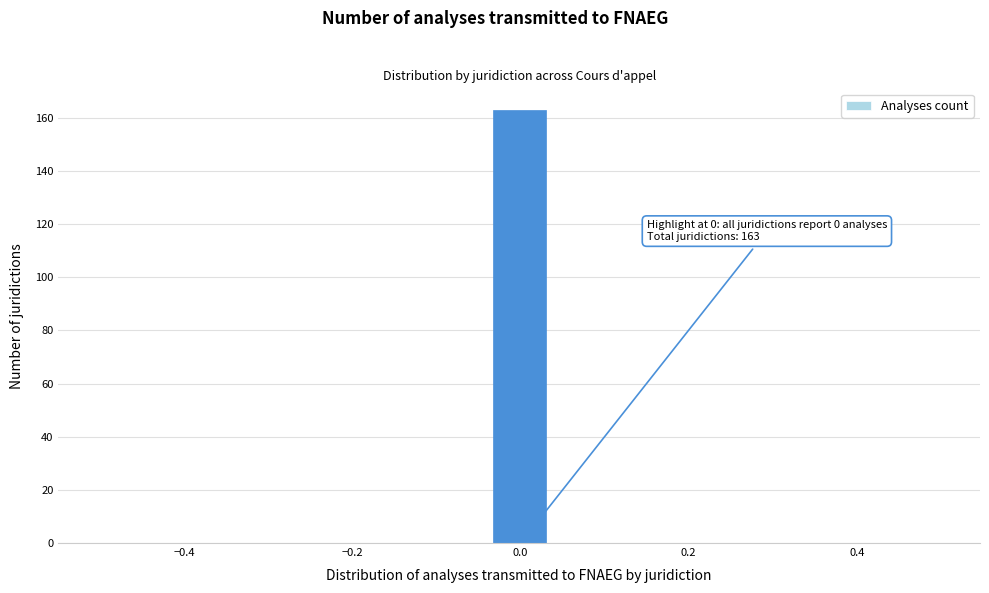

Read against the x-axis, roughly where is the centre of the tallest bar?

0.00